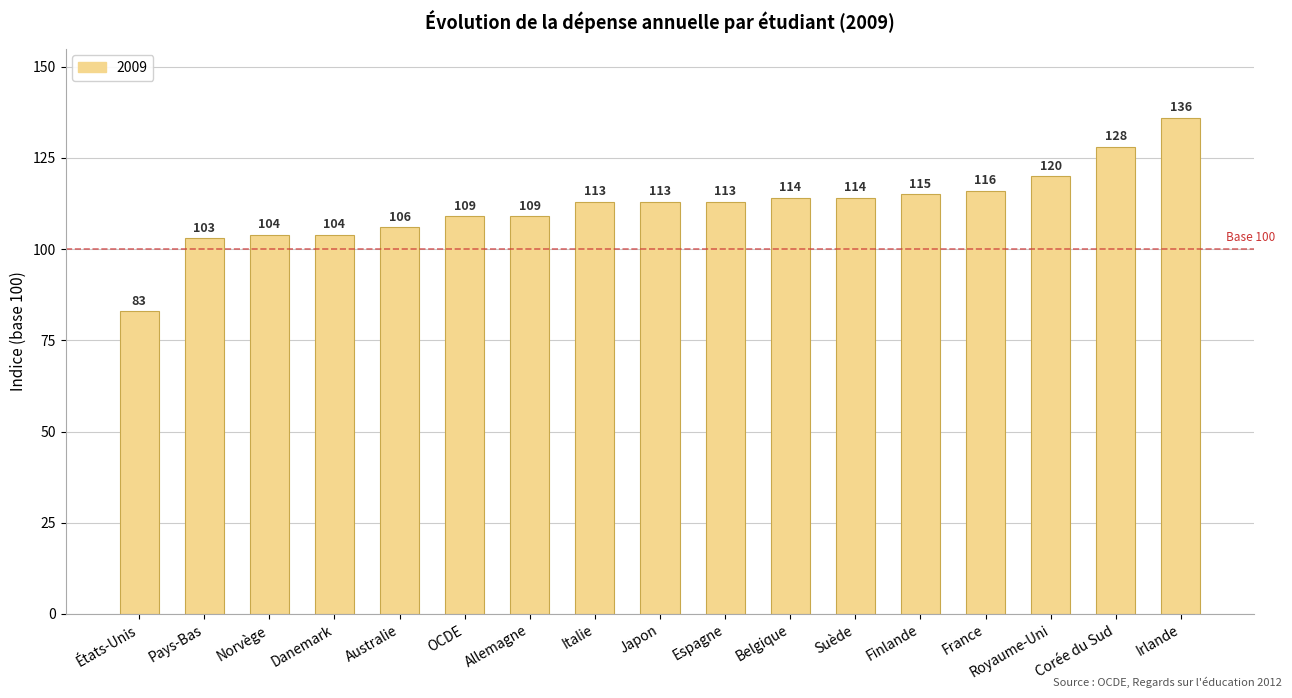

The value at Danemark is 26. True or false?

False